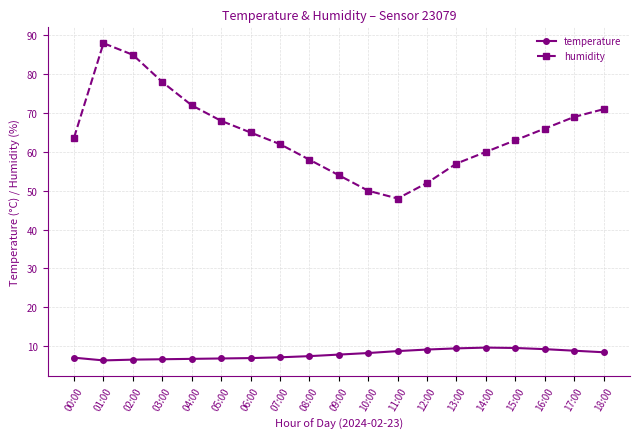

What is the sum of the temperature values at 04:00 and 03:00?

13.3